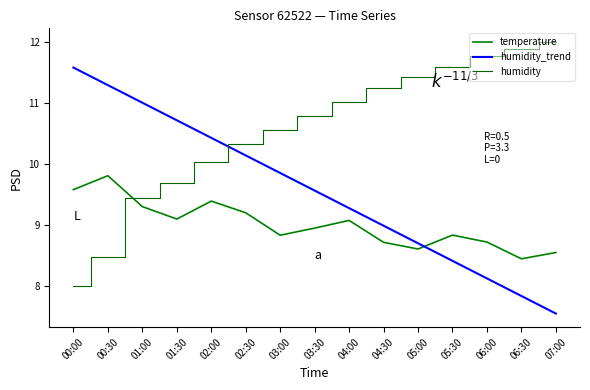

List the labels in order of humidity_trend value, smallest first.

07:00, 06:30, 06:00, 05:30, 05:00, 04:30, 04:00, 03:30, 03:00, 02:30, 02:00, 01:30, 01:00, 00:30, 00:00